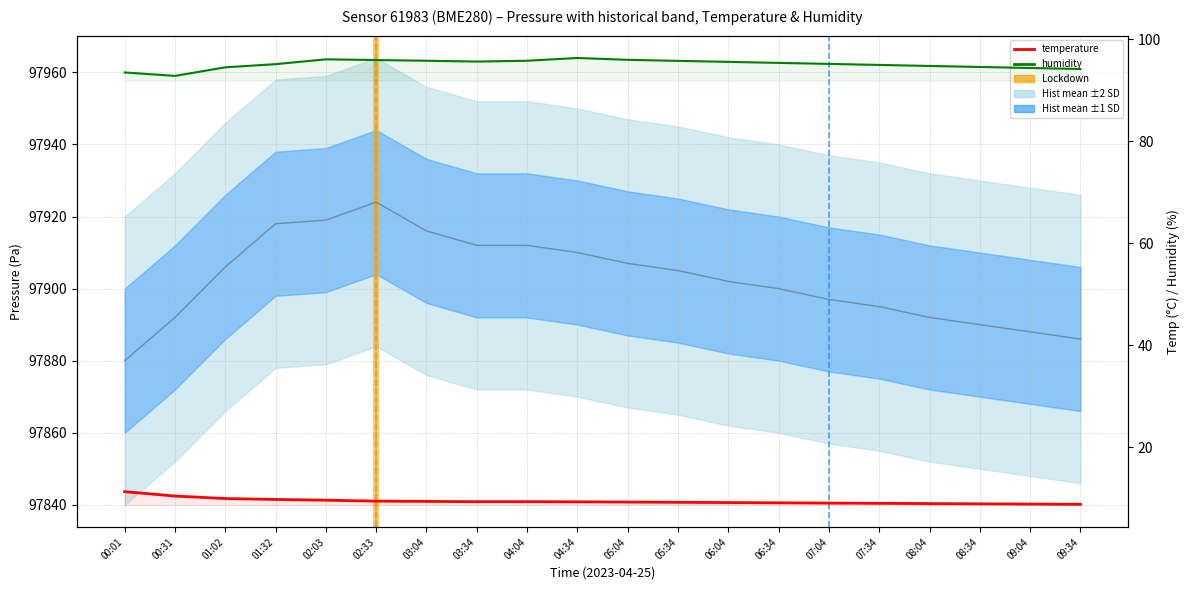

At which label is temperature closest to 10?

01:02